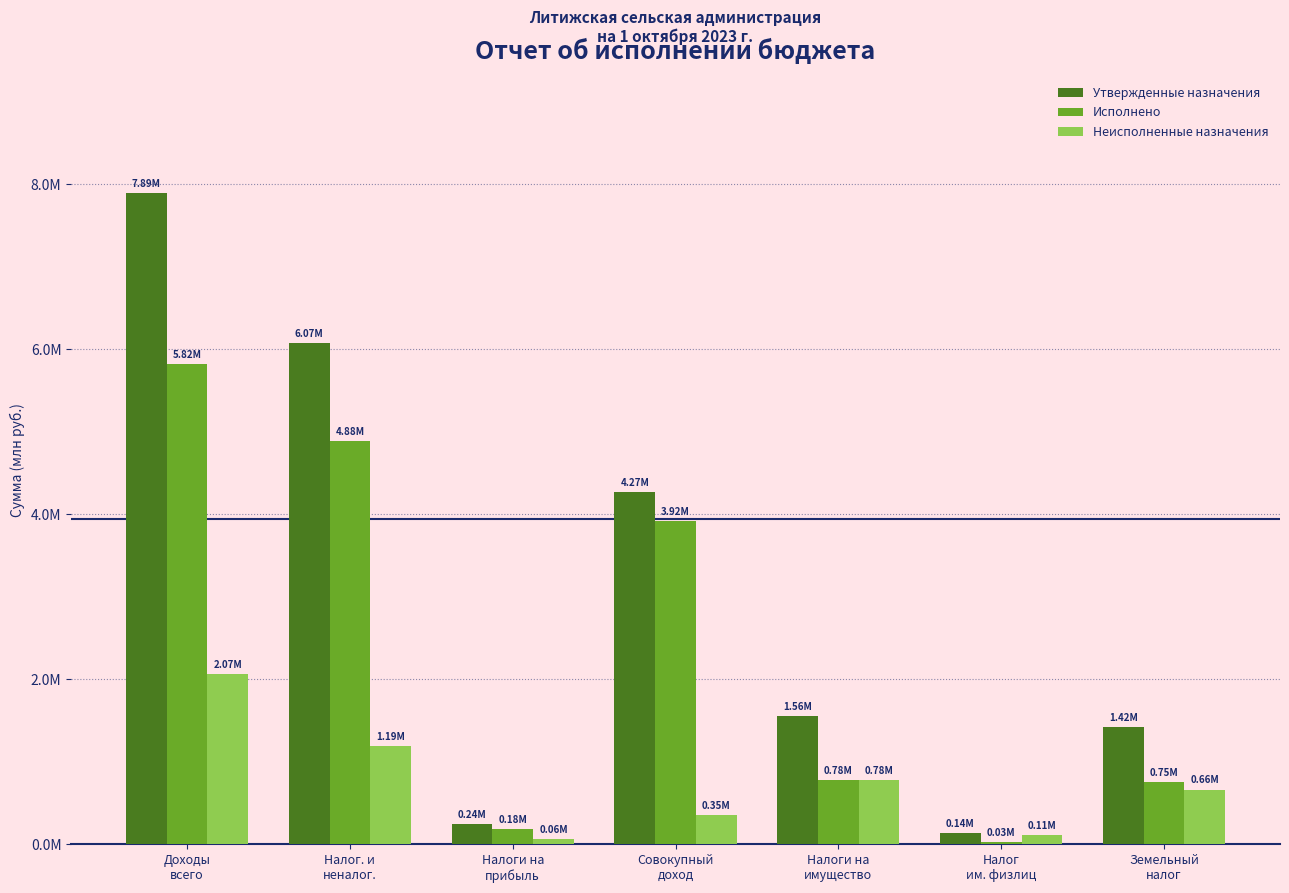

Does the chart contain stacked bars?

No